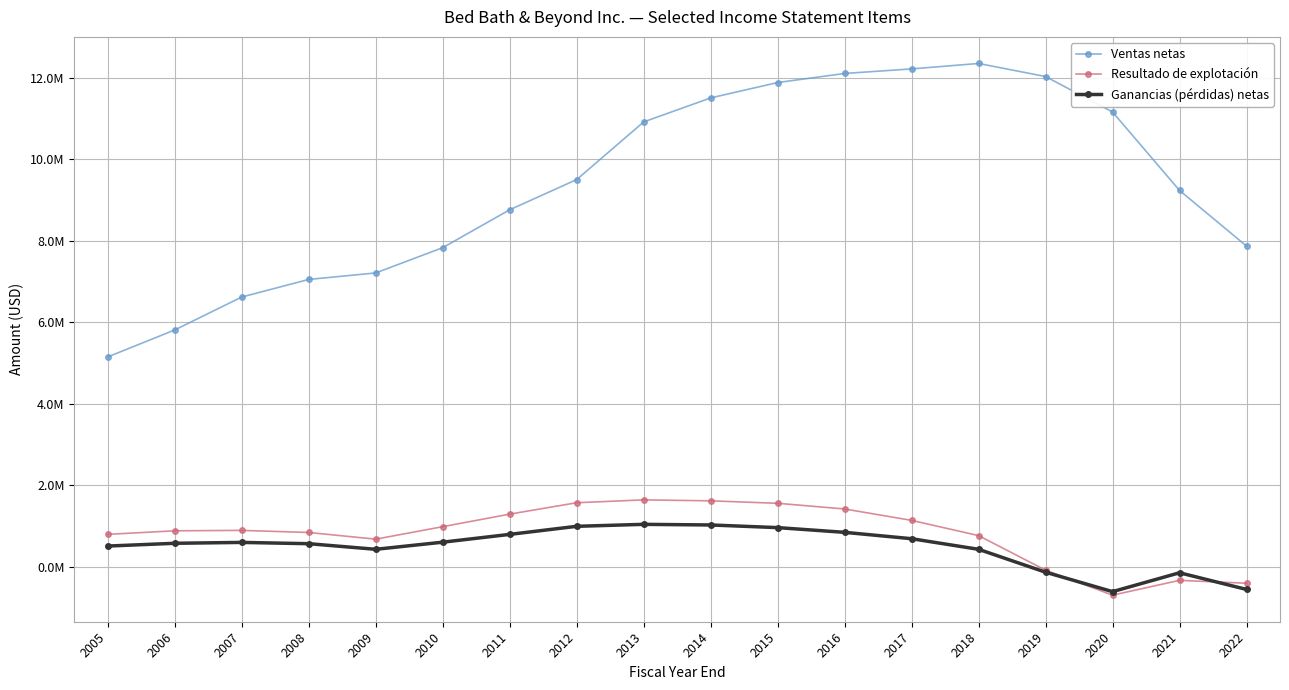

Reading right to left, list all the values displayed in this chart.

Ventas netas: 7867778	9233028	11158580	12028797	12349301	12215757	12103887	11881176	11503963	10914585	9499890	8758503	7828793	7208340	7048942	6617429	5809562	5147678
Resultado de explotación: -407578	-336887	-700064	-87135	761321	1135210	1414903	1554293	1614587	1638218	1568369	1288458	980687	673896	838022	889401	879171	792414
Ganancias (pérdidas) netas: -559623	-150773	-613816	-137224	424858	685108	841489	957474	1022290	1037788	989537	791333	600033	425123	562808	594244	572847	504964